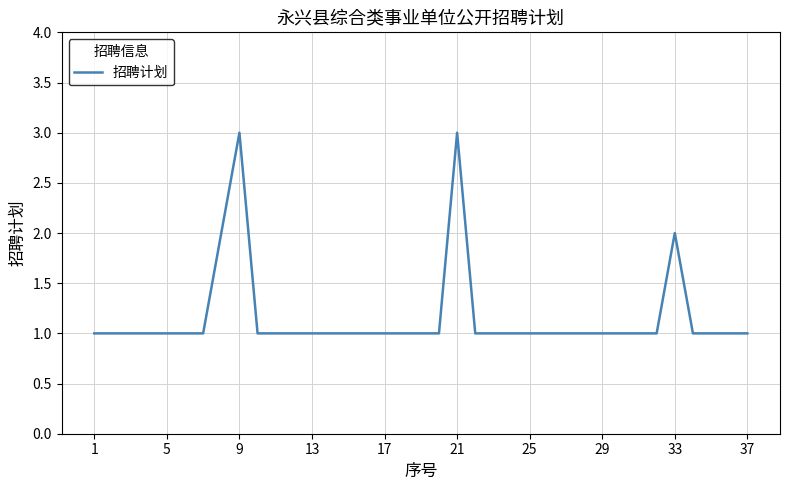

Count the values in the range 1 to 2.

35